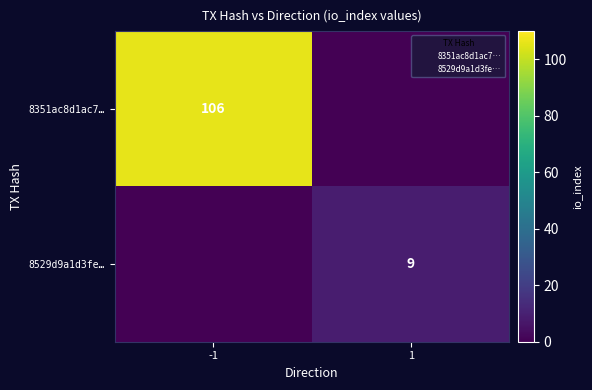

What is the sum of all 8529d9a1d3fe… values?

9